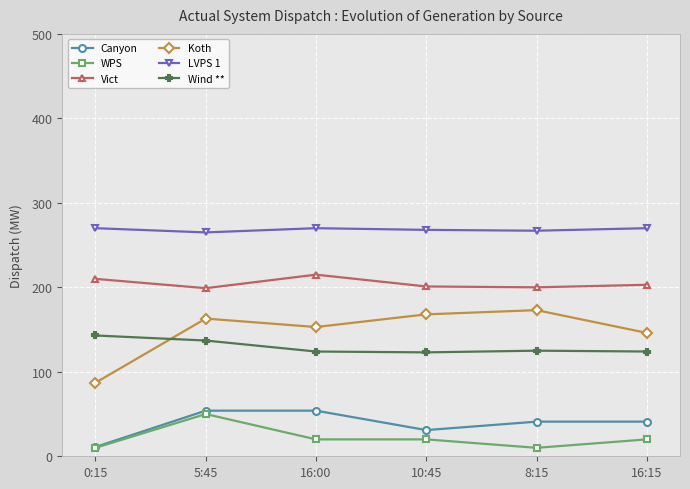

What is the total value across all series at 16:15?

804